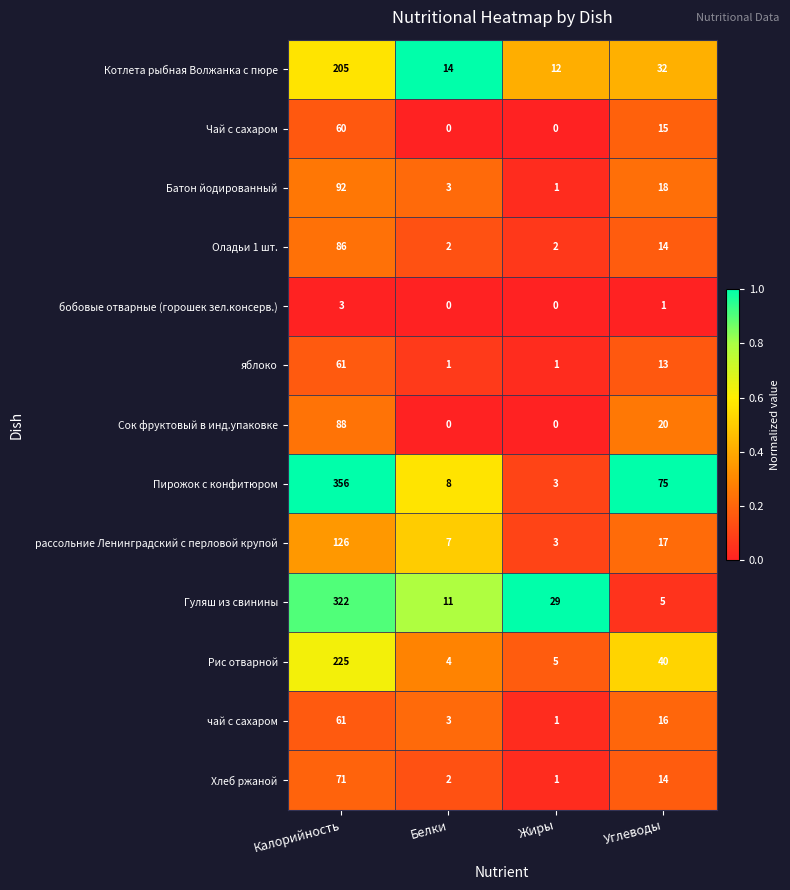

What is the total value across all series at Белки?

55